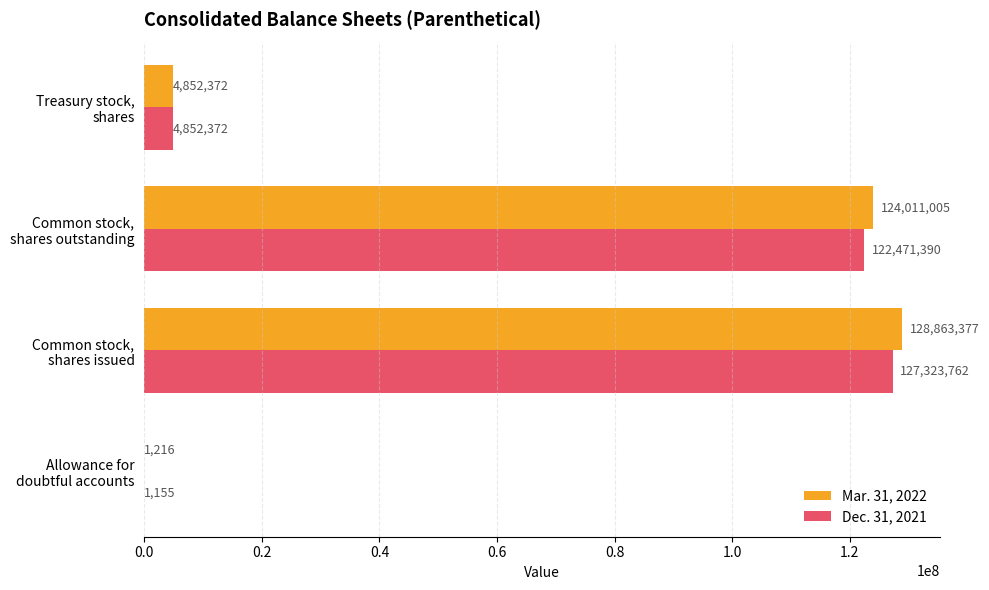

How many data points does each series have?

4